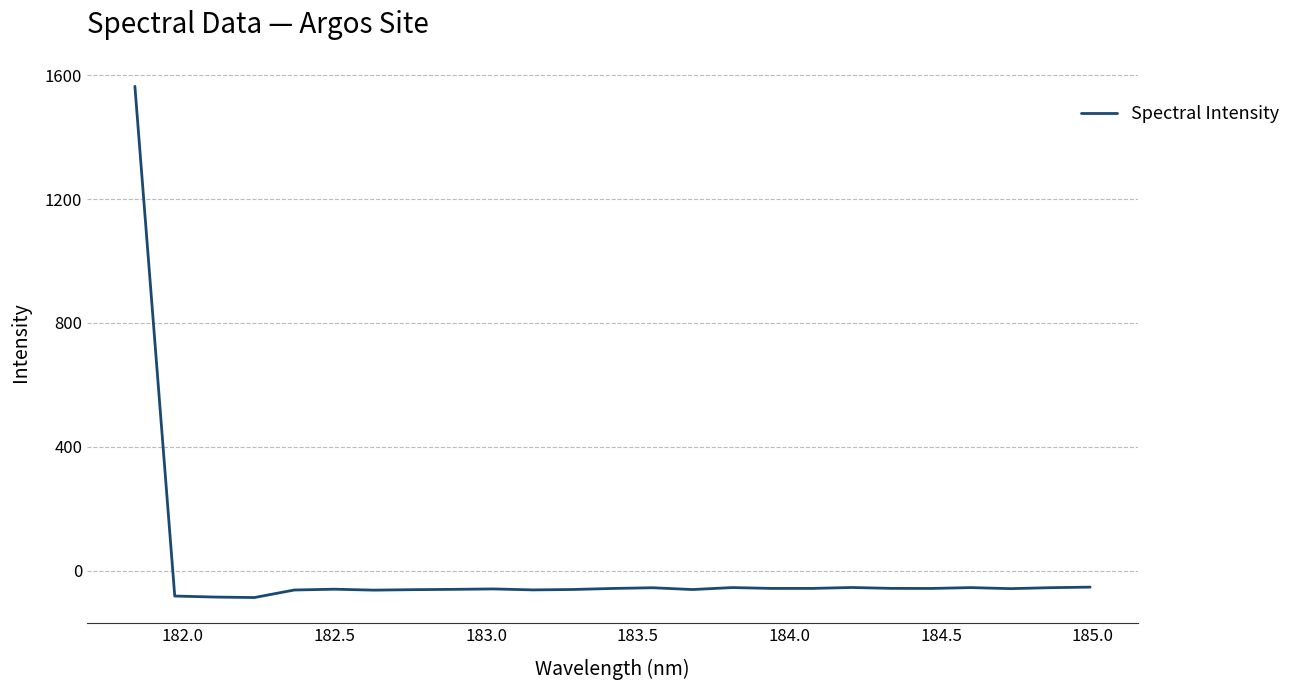

What is the maximum value shown in the chart?

1564.1